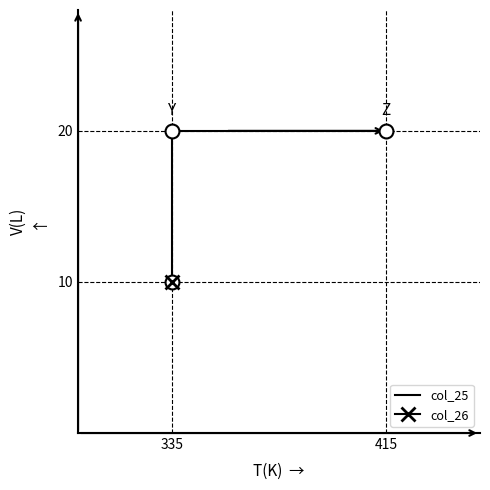

How many data points are less than 20?

1